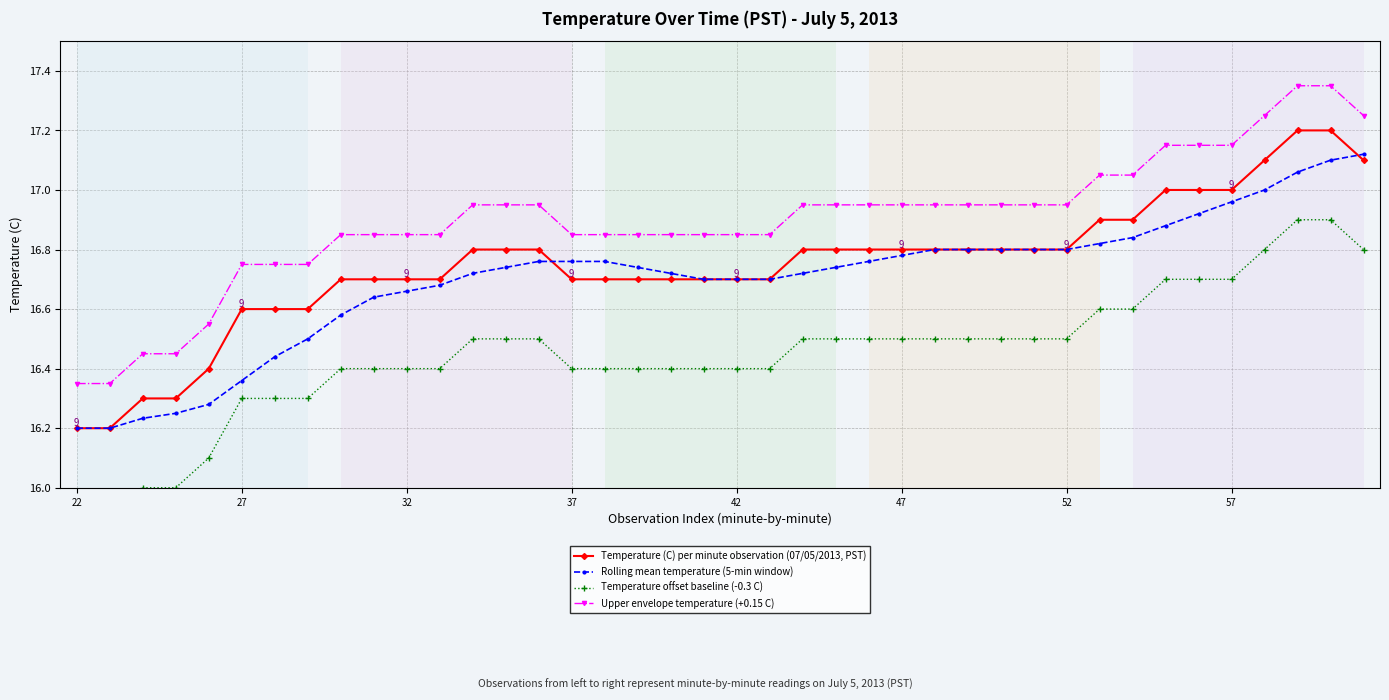

True or false: Upper envelope temperature (+0.15 C) and Rolling mean temperature (5-min window) intersect in this chart.

False